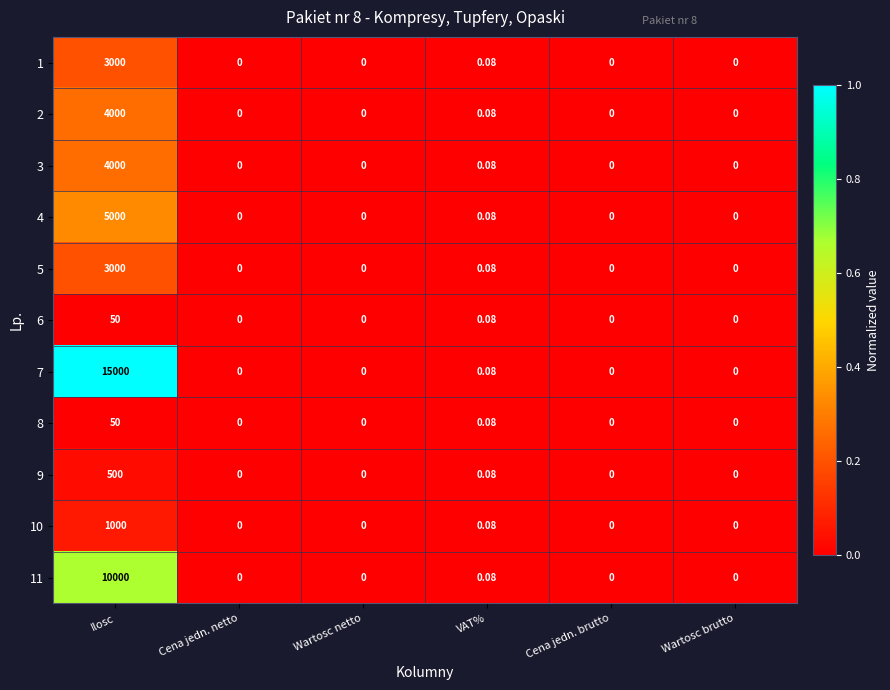

At which category is the sum across all series the highest?

Ilosc